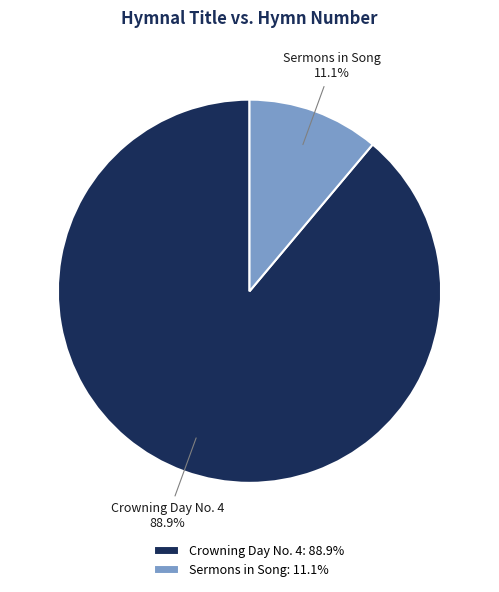

What is the total percentage of Crowning Day No. 4 and Sermons in Song?

100.0%